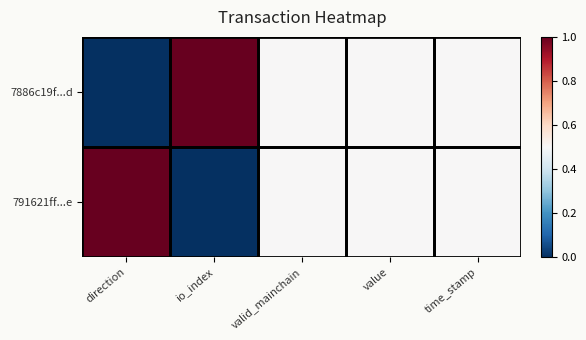

At direction, list the series in order from largest to smallest.

791621ff...e, 7886c19f...d